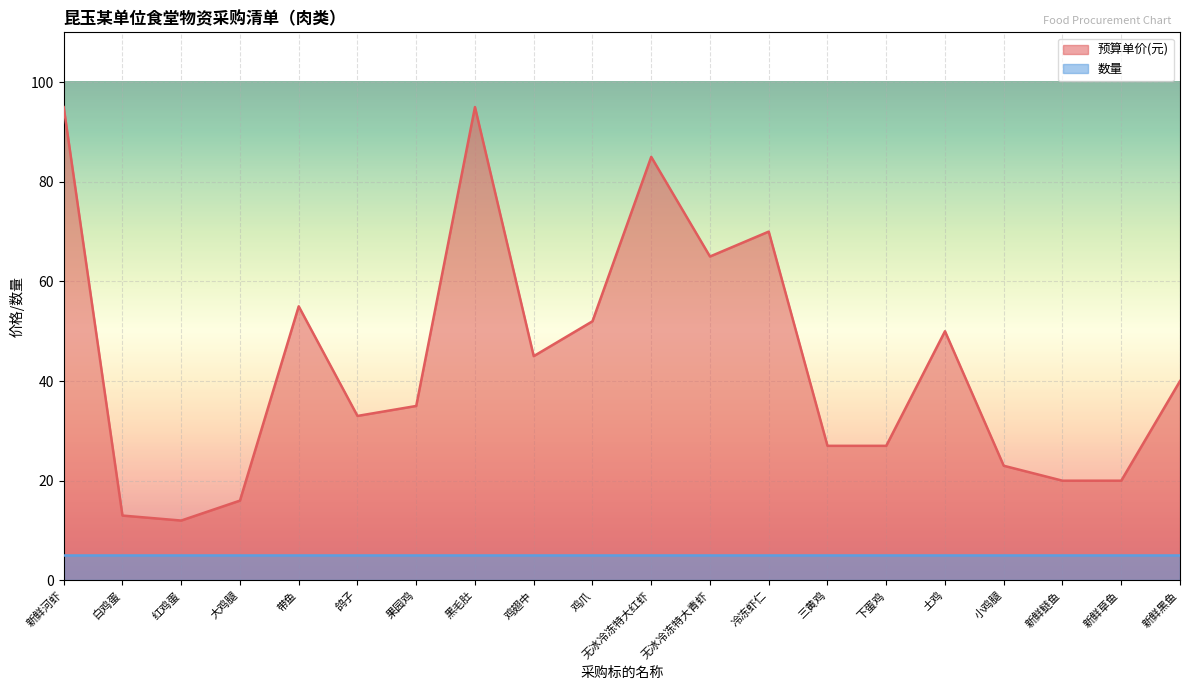

What is the difference between the maximum and minimum values?

83